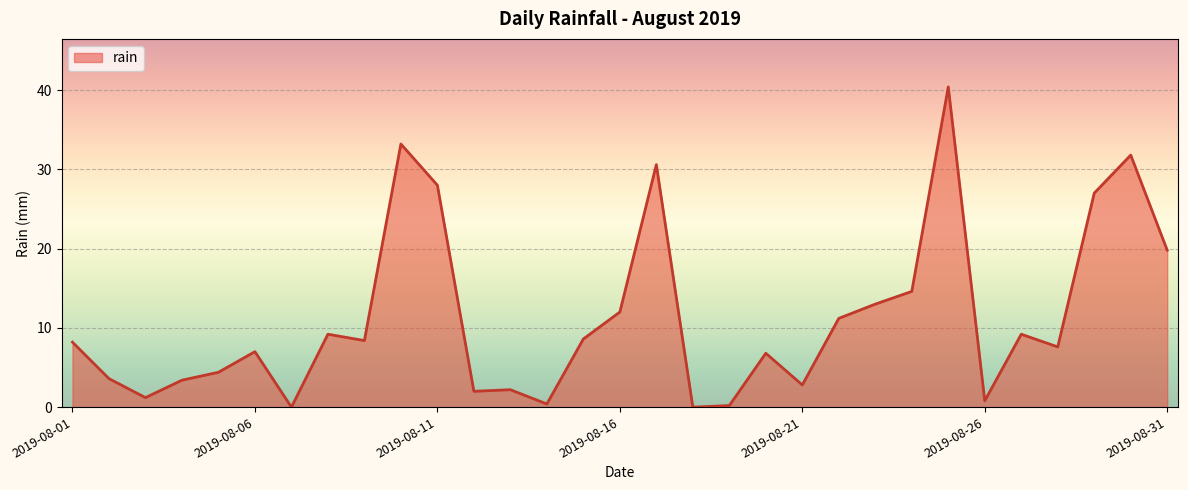

True or false: there are more than 0 points higher than both neighbors.

True